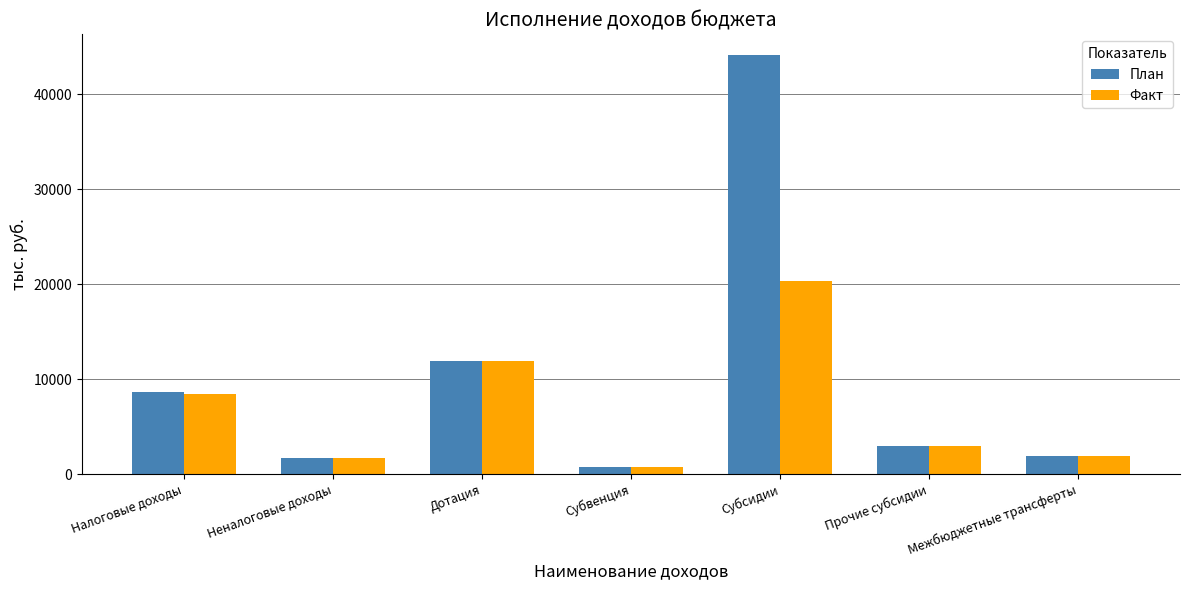

At which category does the chart reach its peak across all series?

Субсидии